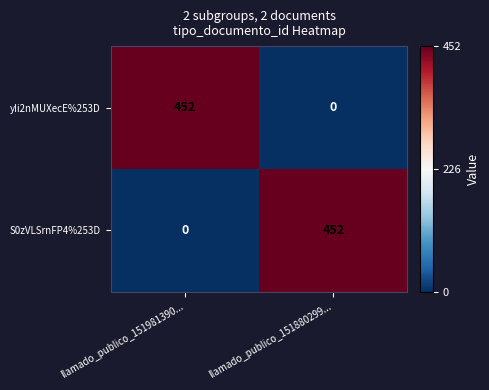

How many distinct data groups are displayed?

2